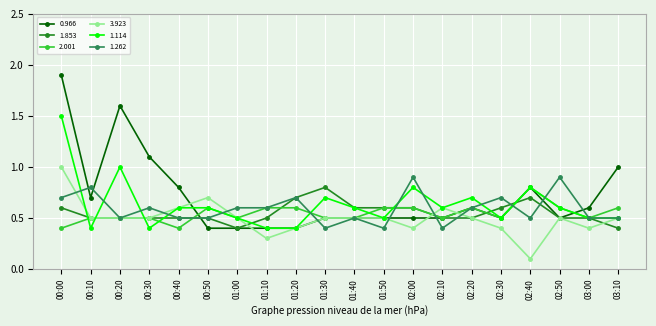

What is the label of the 12th point from the left?

01:50